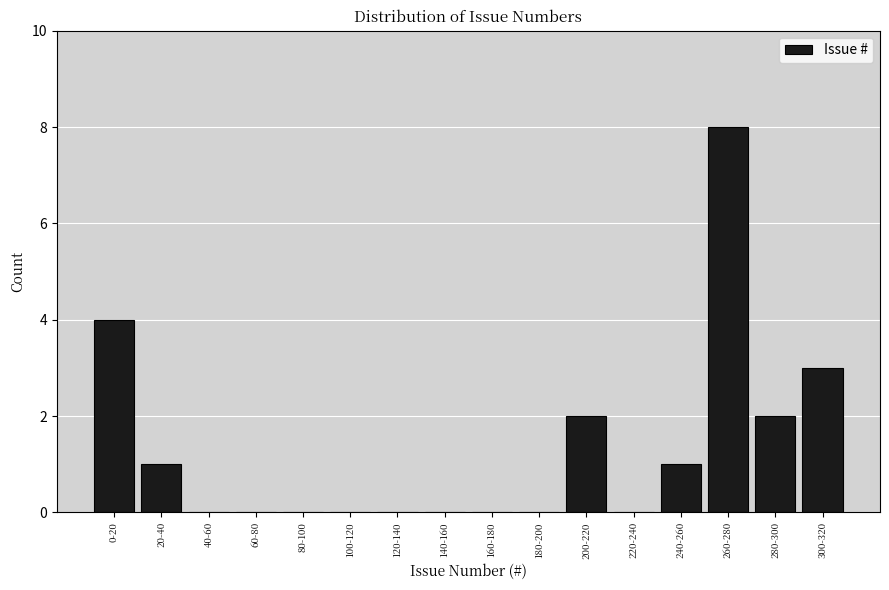

Reading right to left, transcribe all the data shown in this chart.

300-320=3	280-300=2	260-280=8	240-260=1	220-240=0	200-220=2	180-200=0	160-180=0	140-160=0	120-140=0	100-120=0	80-100=0	60-80=0	40-60=0	20-40=1	0-20=4